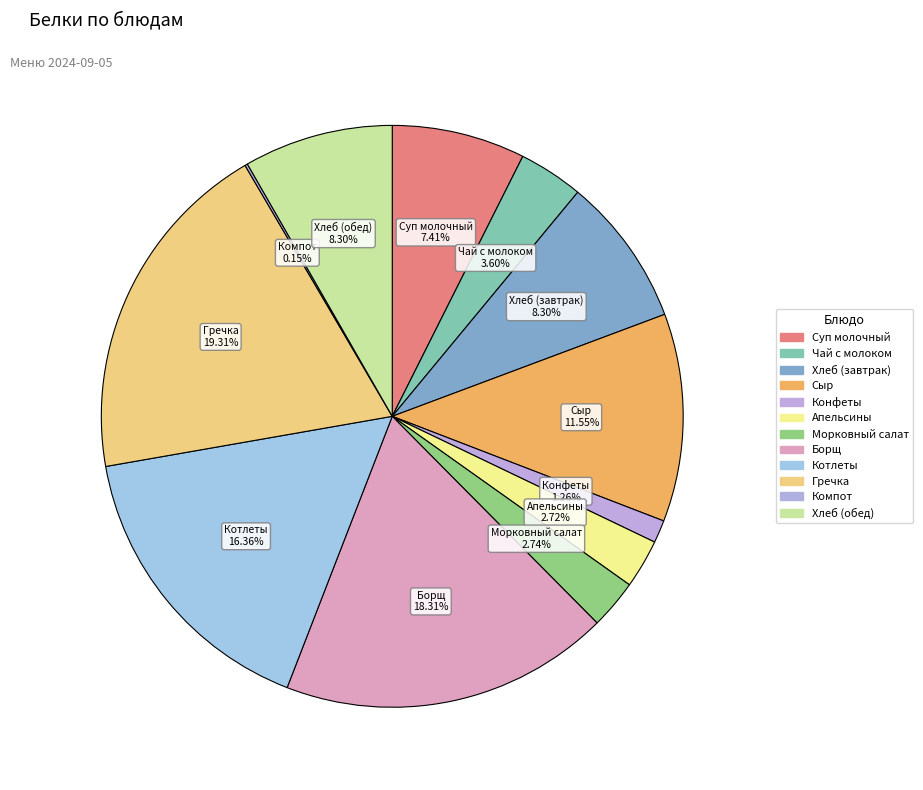

To the nearest percent, what portion does Борщ represent?

18%